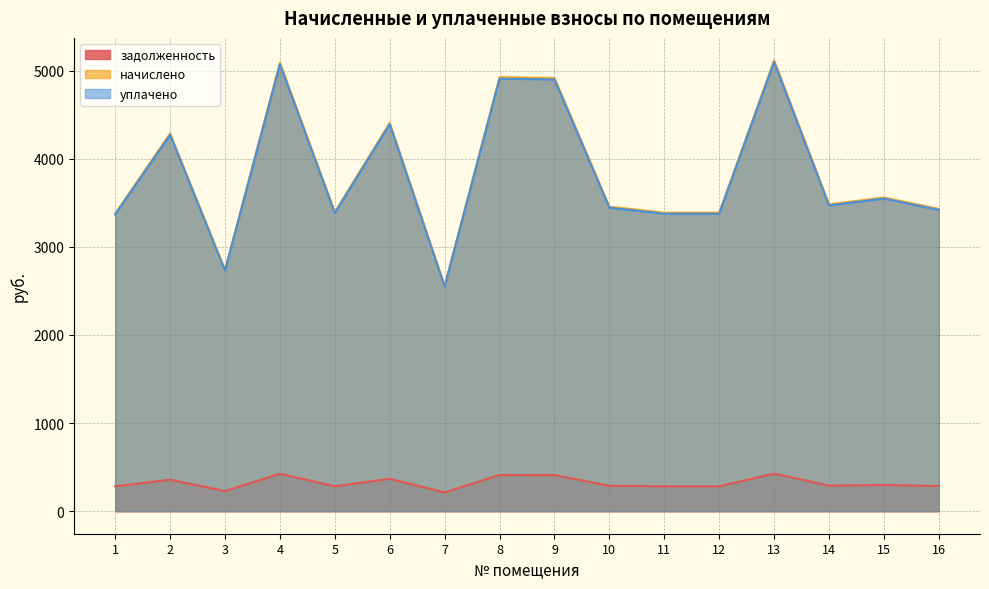

The value of начислено at 6 is 7377.3. True or false?

False